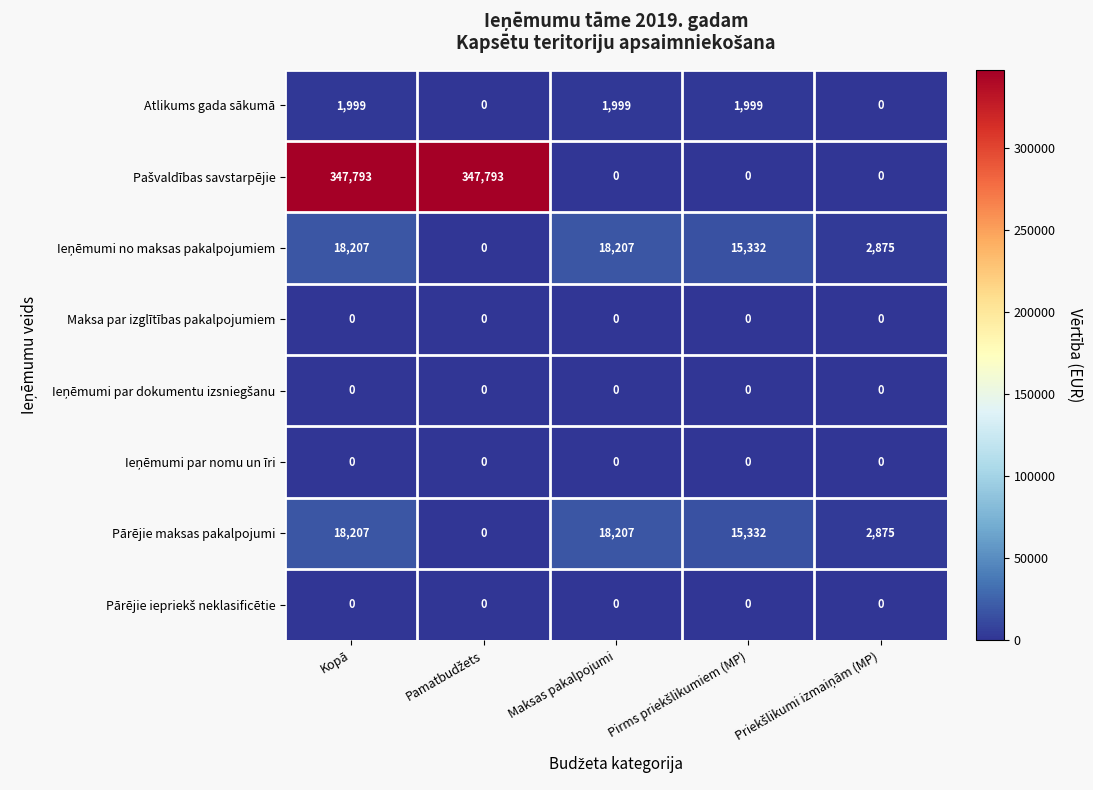

At which category is the sum across all series the highest?

Kopā